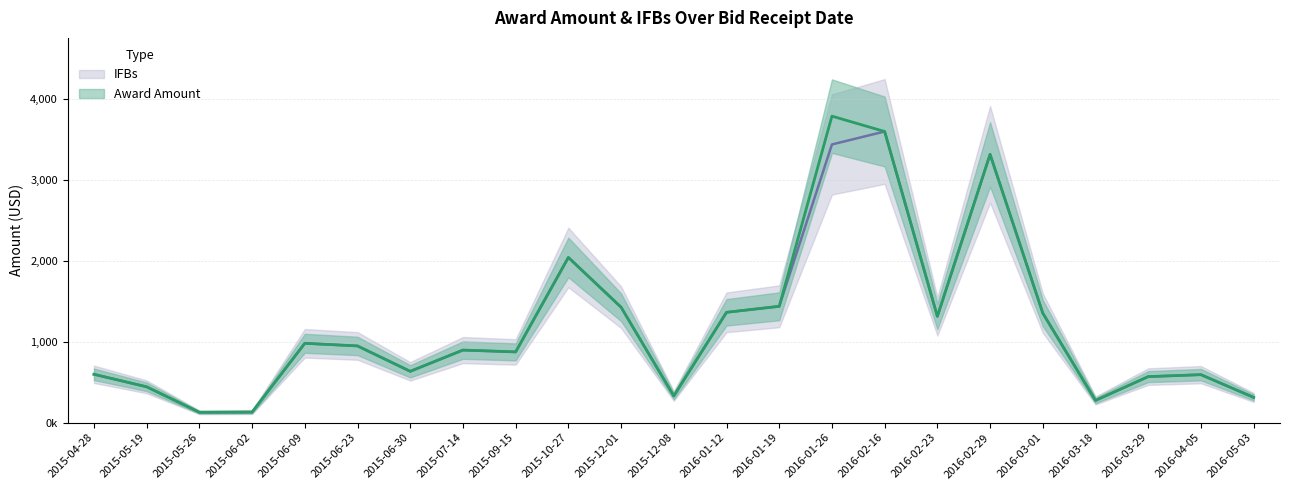

At which label does Award Amount reach its minimum?

2015-05-26